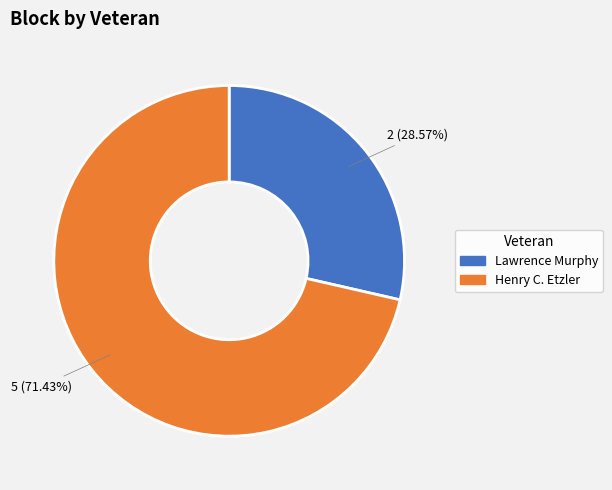

What is the ratio of the value at Lawrence Murphy to the value at Henry C. Etzler?

0.4